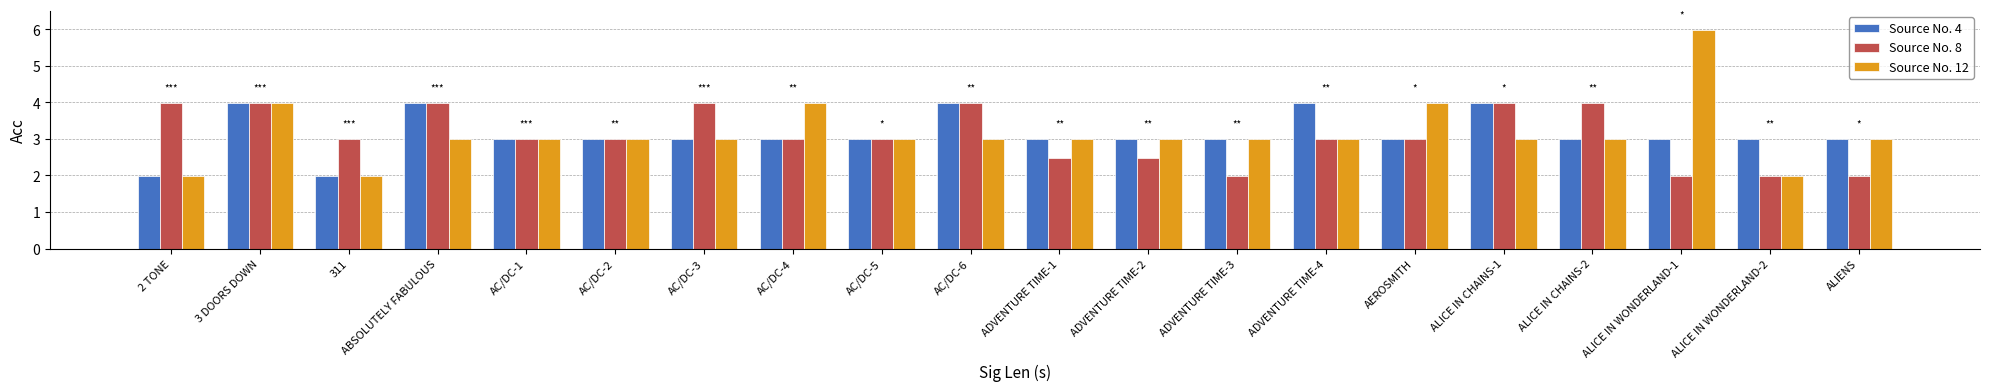

What is the total value across all series at ADVENTURE TIME-2?

8.5